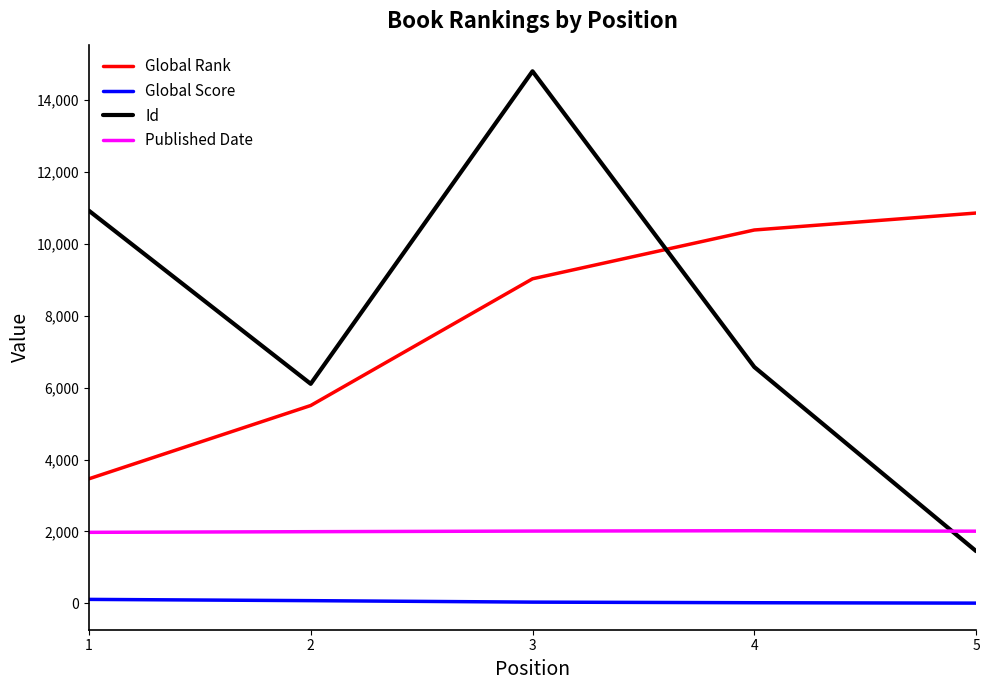

Which series has the largest range (max minus min)?

Id